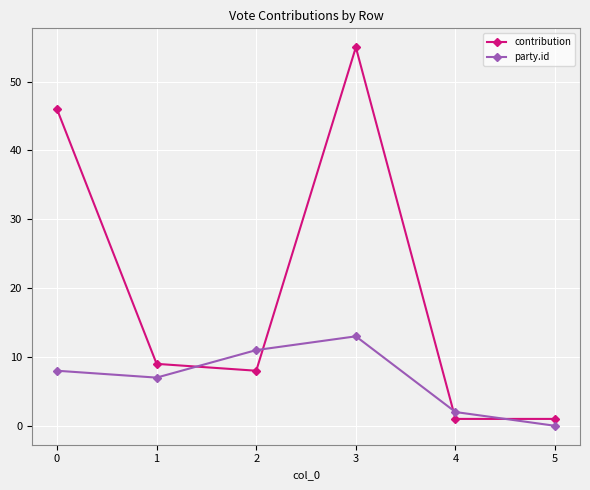

Which series has the widest spread of values?

contribution